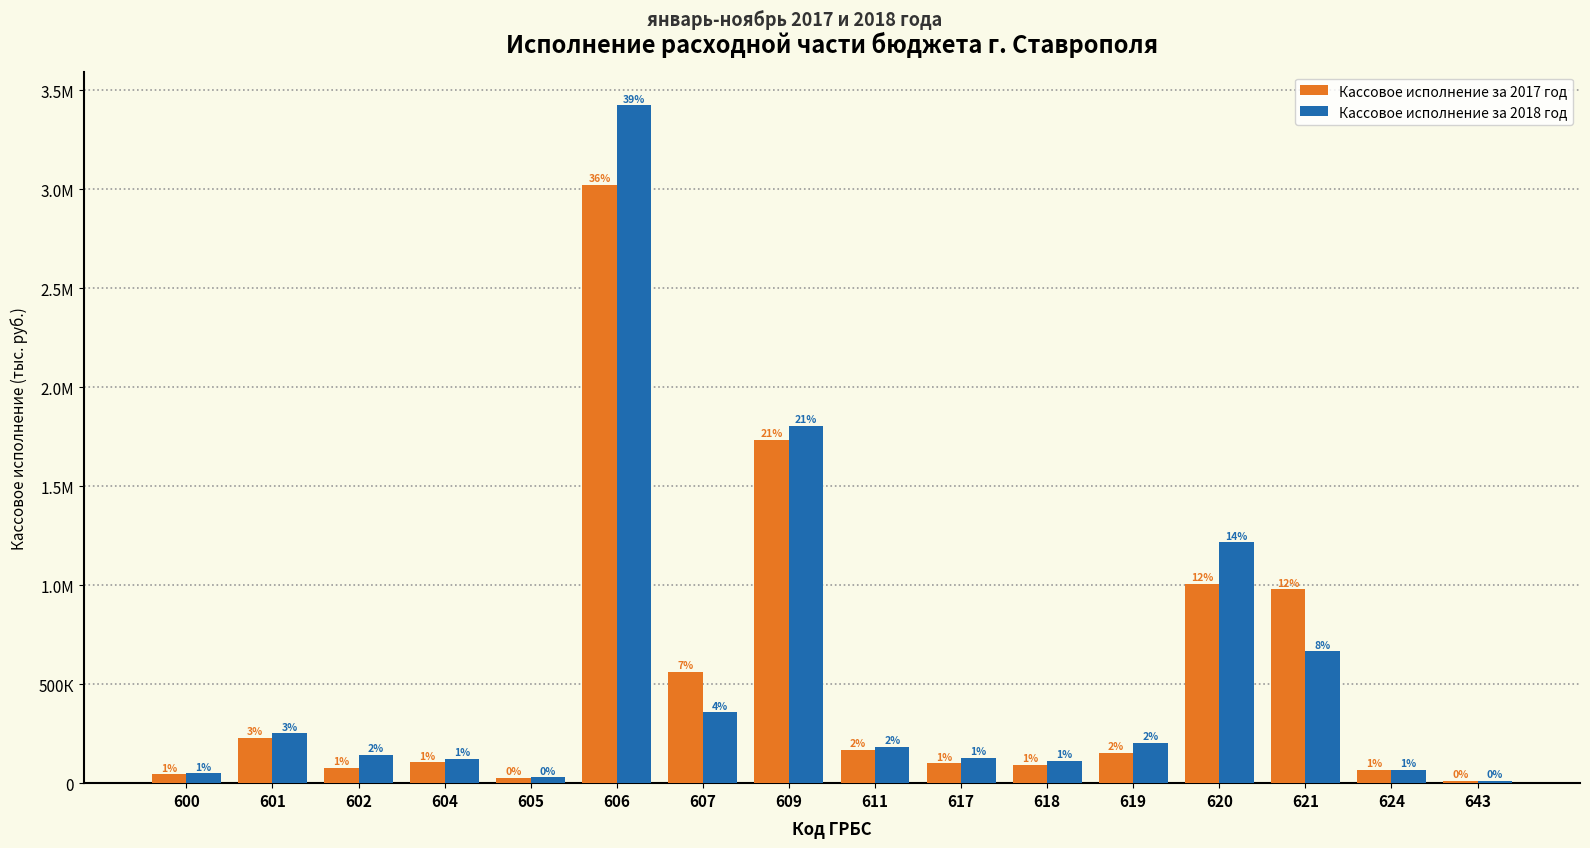

Are the bars grouped side by side (vs. stacked)?

Yes